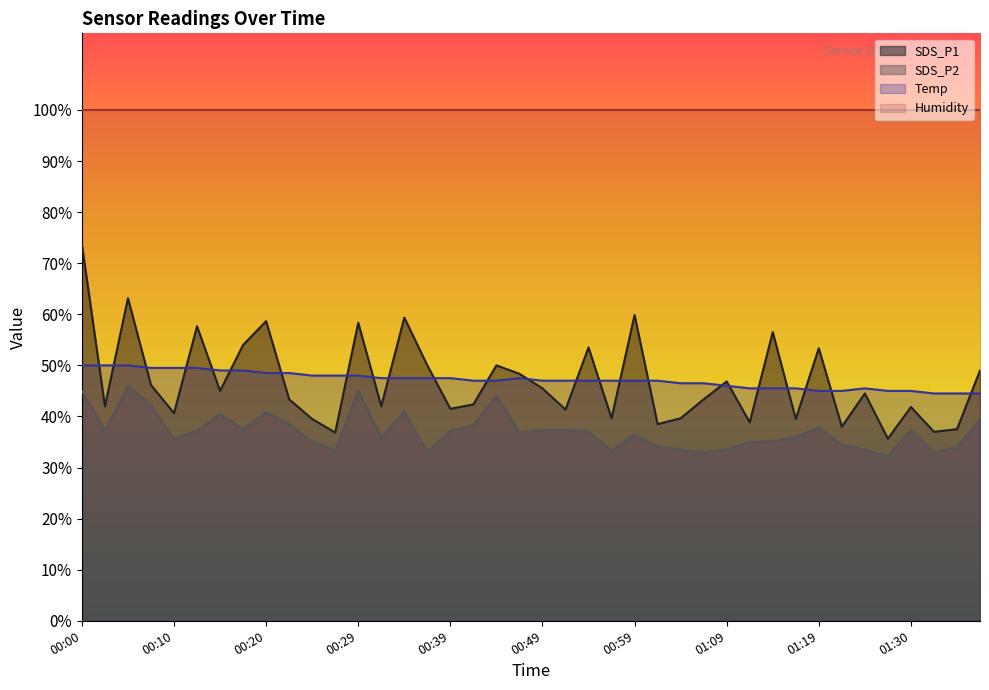

Read the Temp value at 00:03.

50.0